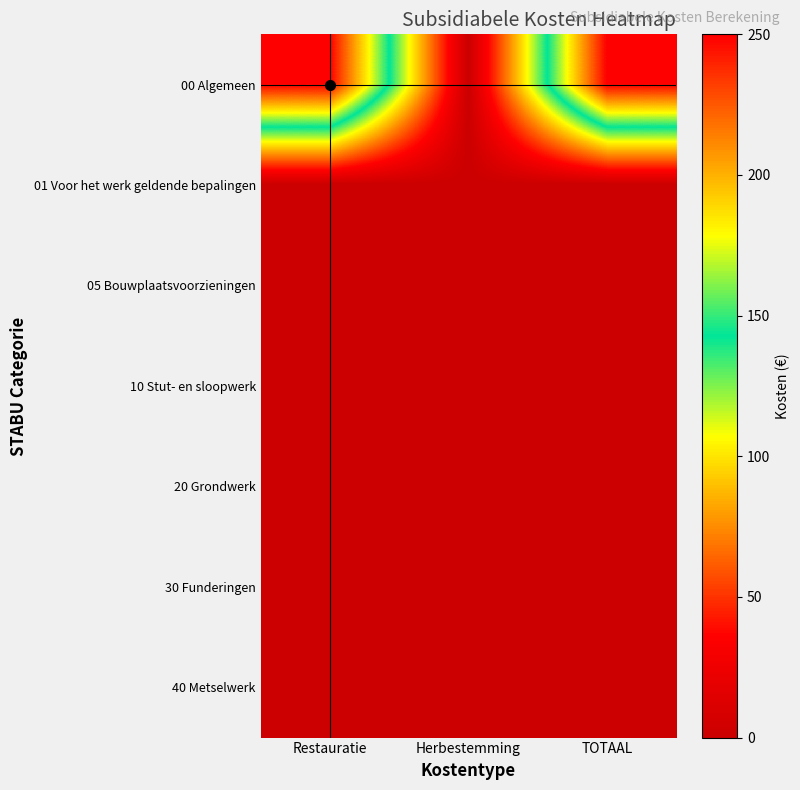

At how many categories does at least one series exceed 222?

2